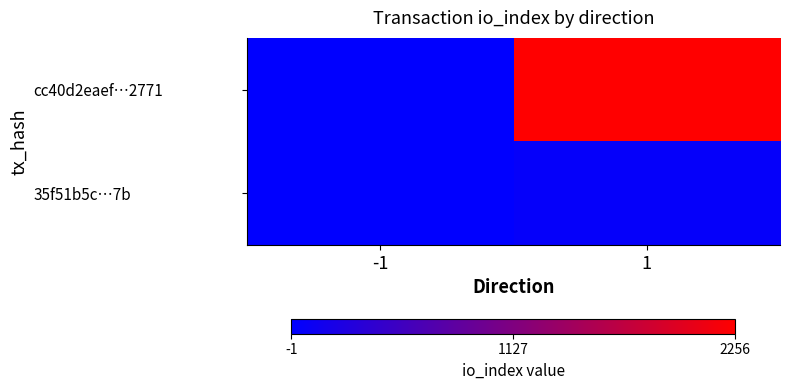

Between -1 and 1, which series saw the biggest shift?

cc40d2eaef…2771